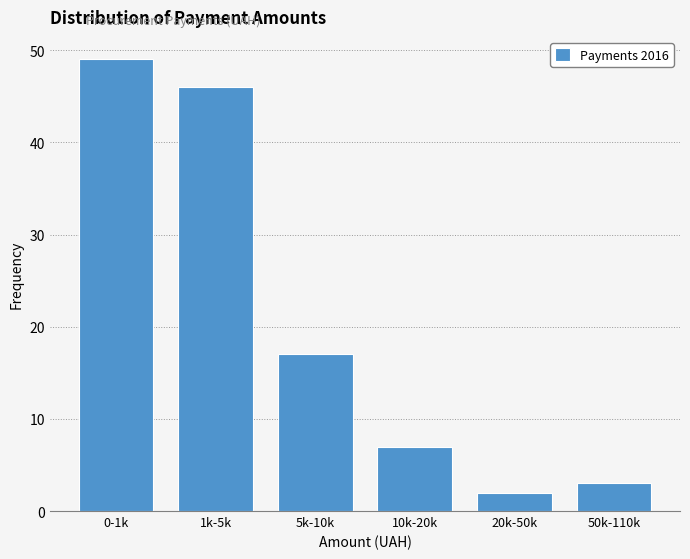

Reading right to left, transcribe all the data shown in this chart.

50k-110k=3	20k-50k=2	10k-20k=7	5k-10k=17	1k-5k=46	0-1k=49